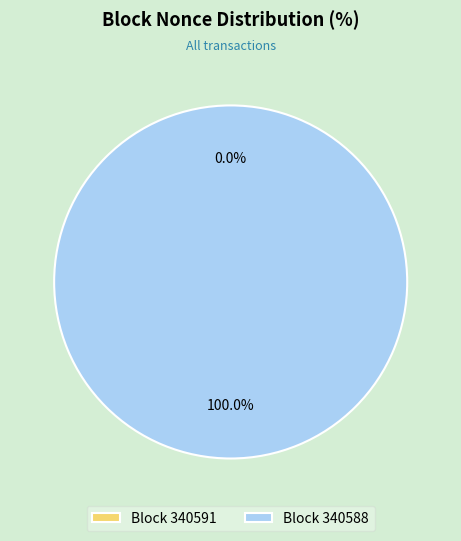

Does 340591 account for over 50% of the chart?

No